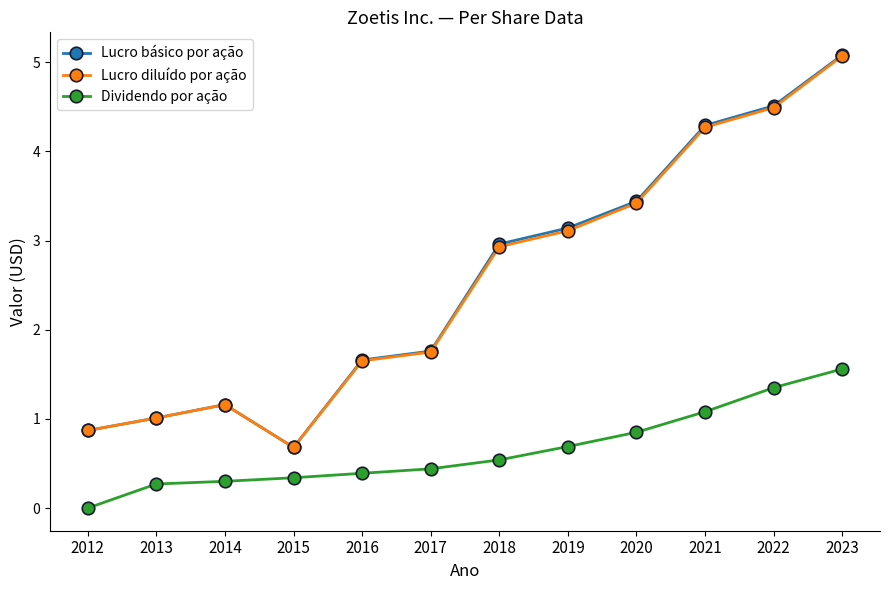

What is the value of the Dividendo por ação point at the 6th from the left?

0.4